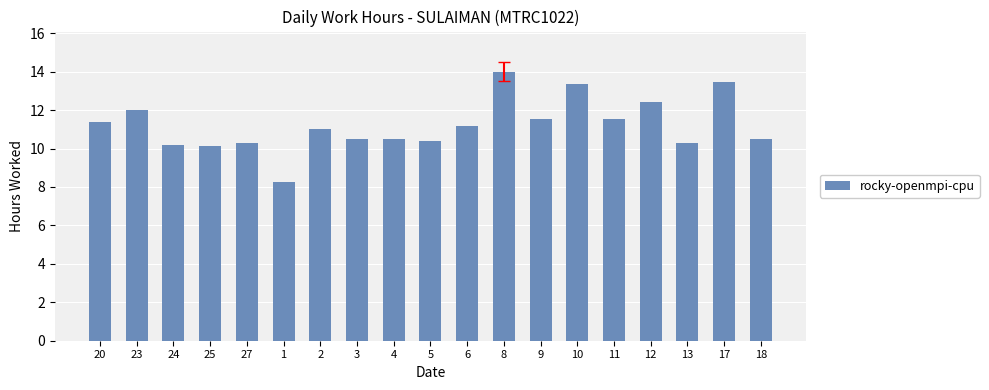

The chart shows a value of 11.4 at 20. True or false?

True